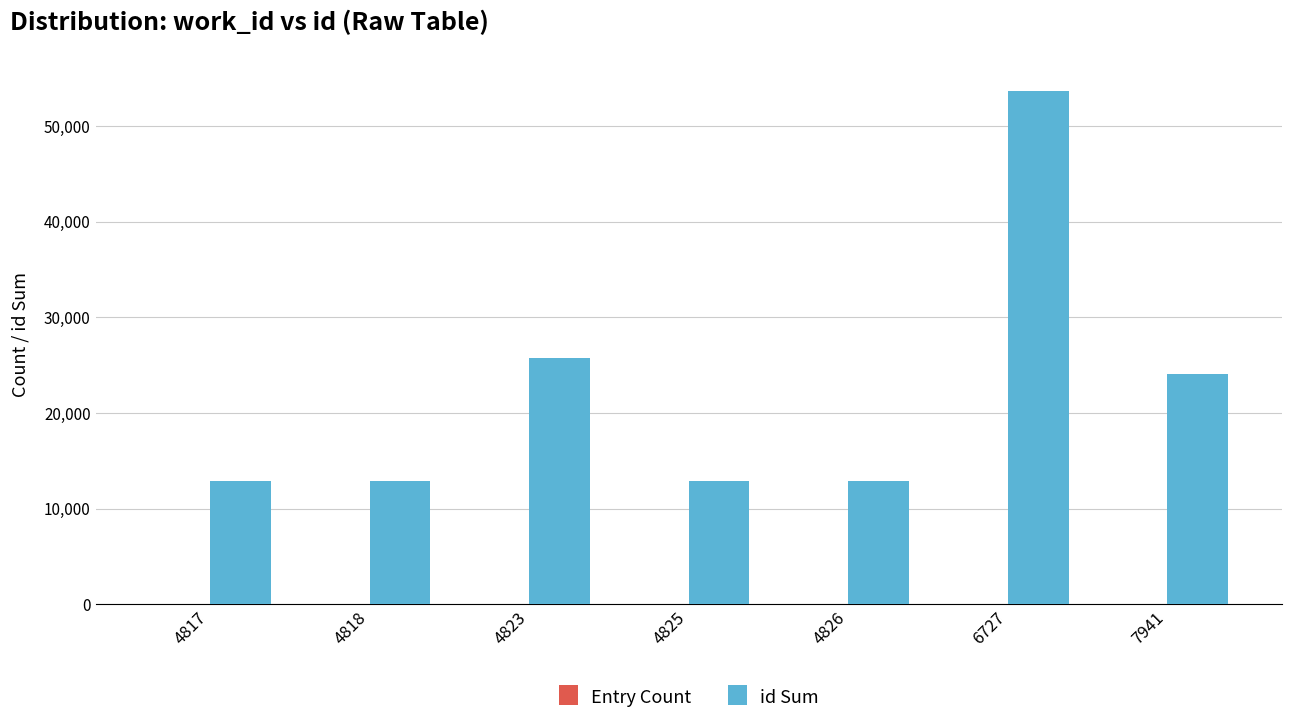

The value of id Sum at 4817 is 12875. True or false?

True